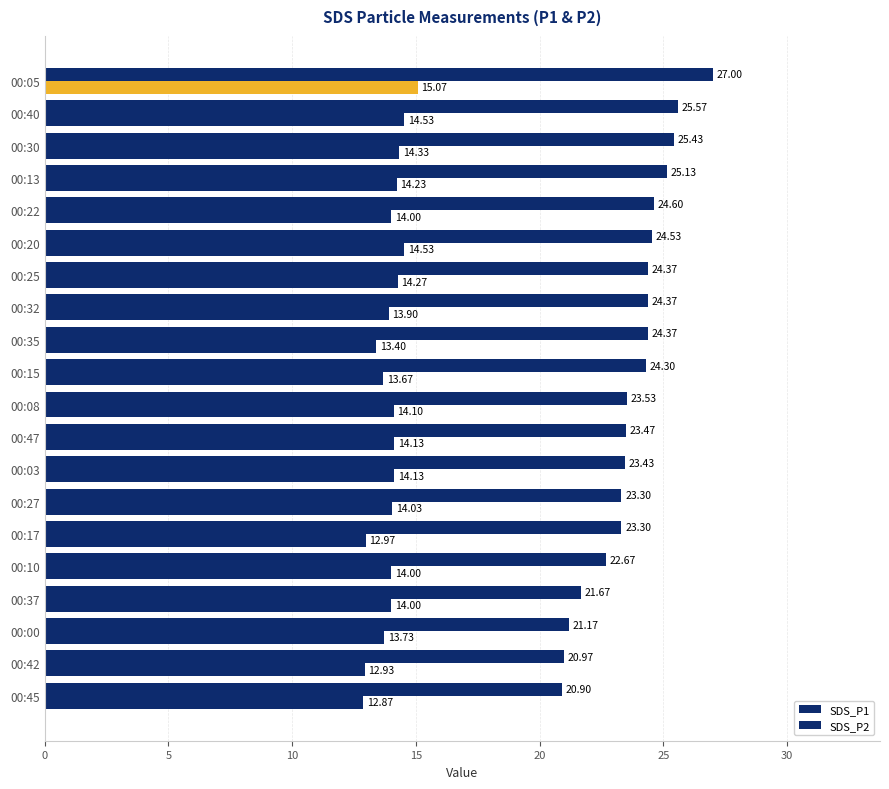

How many categories are shown in the chart?

20